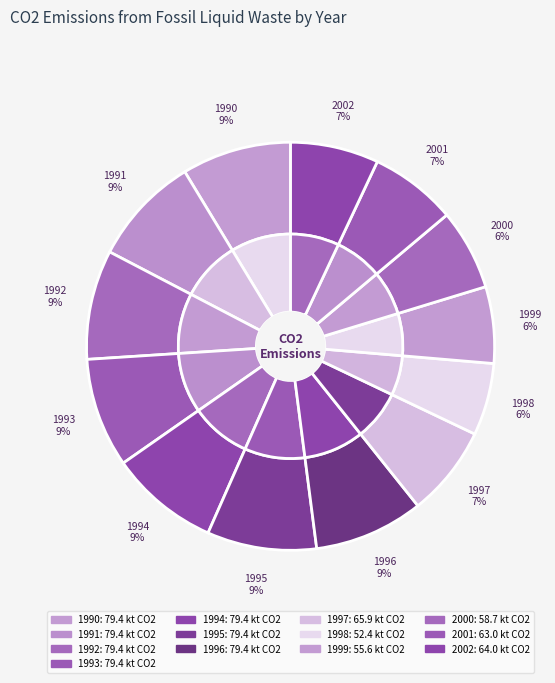

Which category has the smallest portion of the pie?

1998